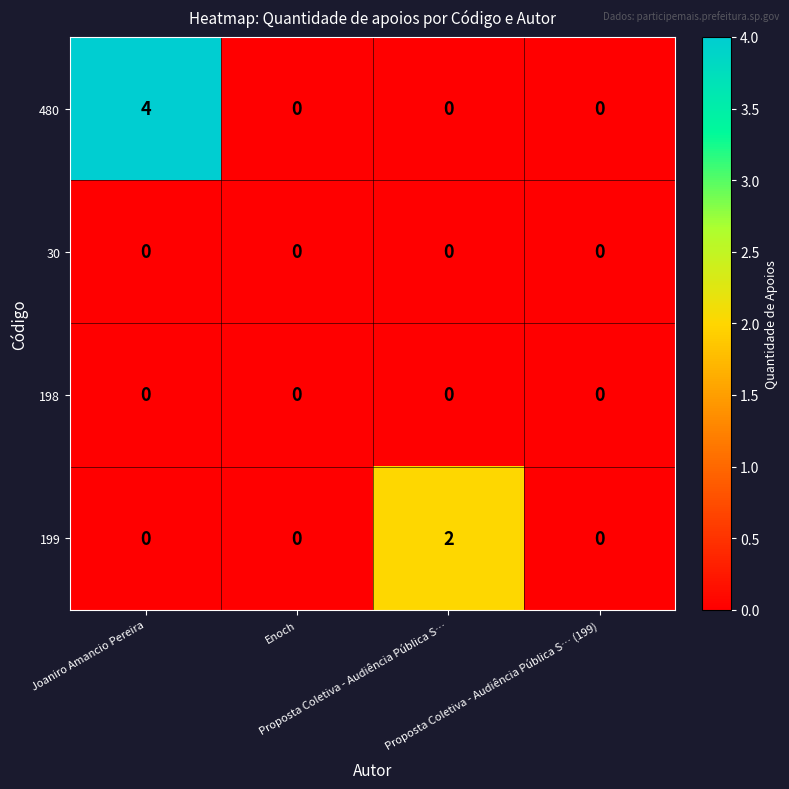

Count the 199 values in the range 0 to 2.

4